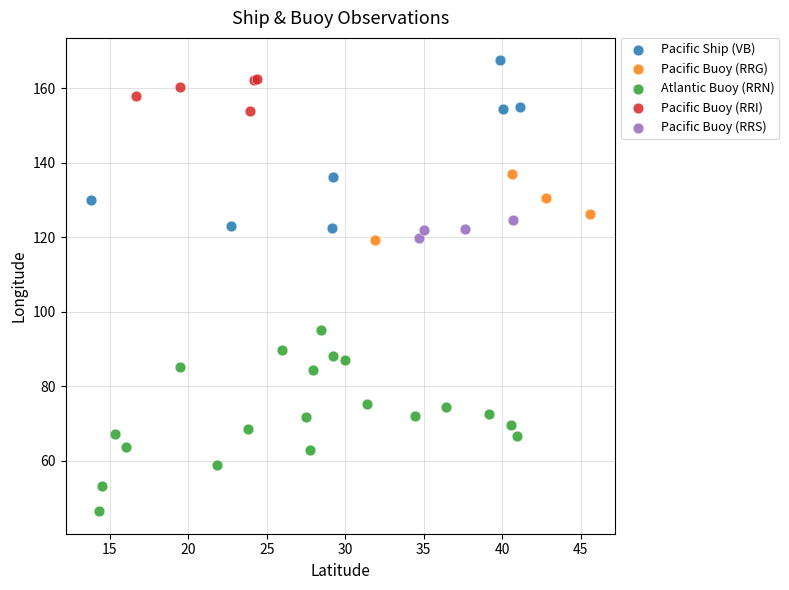

Which series reaches the minimum Y coordinate?

Atlantic Buoy (RRN)